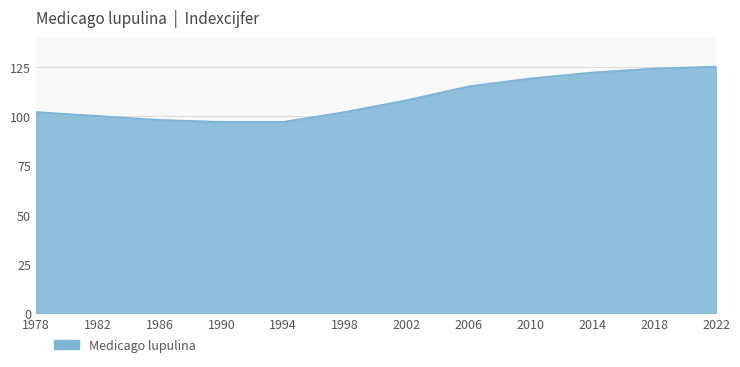

What is the maximum value shown in the chart?

125